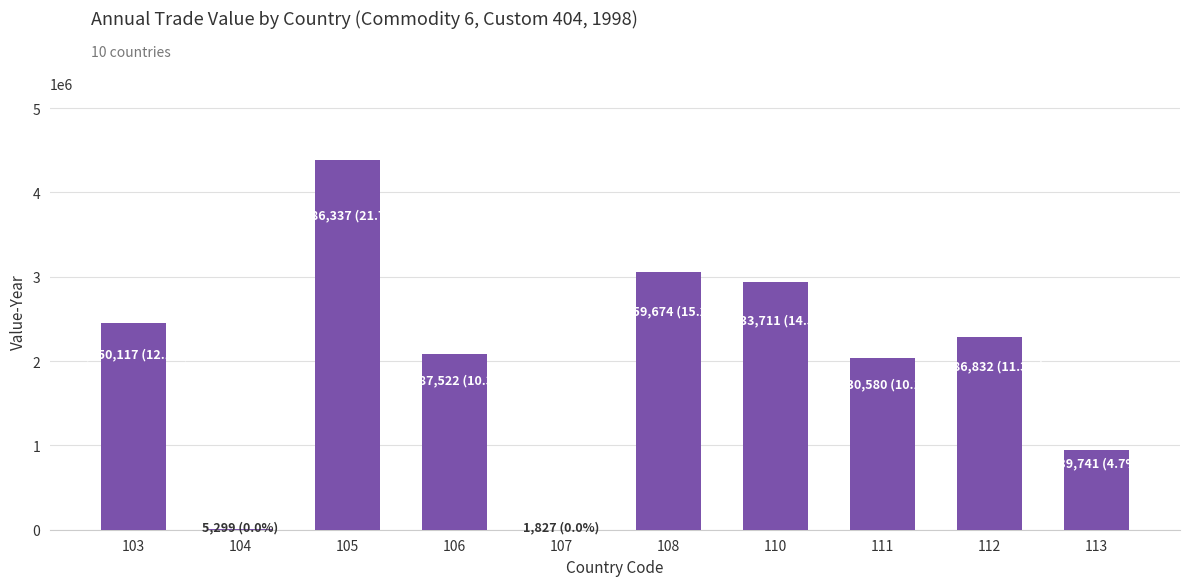

Where does the data first go above 2286832?

103